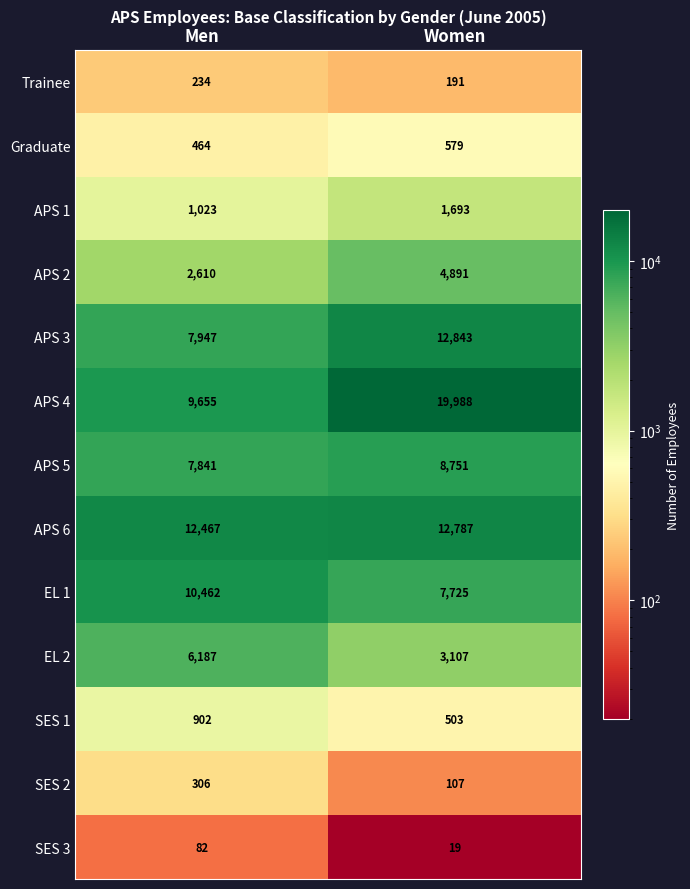

Rank the series by their maximum value, from lowest to highest.

SES 3, Trainee, SES 2, Graduate, SES 1, APS 1, APS 2, EL 2, APS 5, EL 1, APS 6, APS 3, APS 4